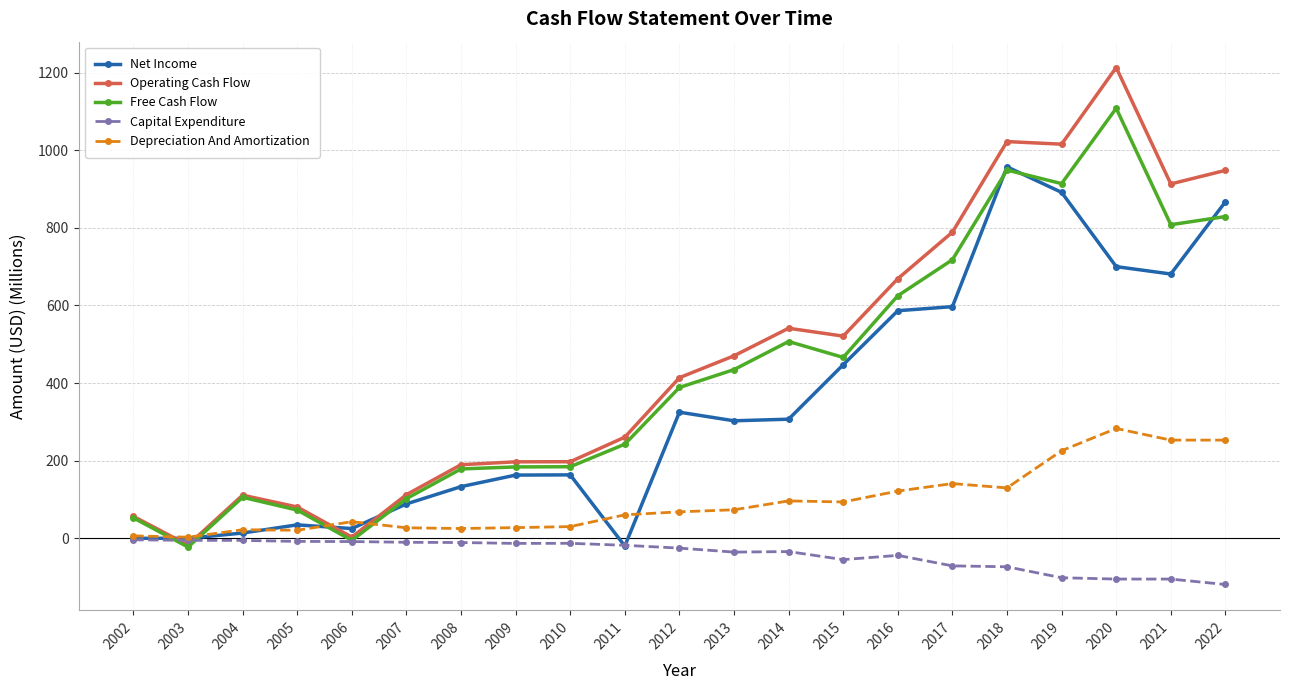

At how many categories does at least one series exceed 229?

12